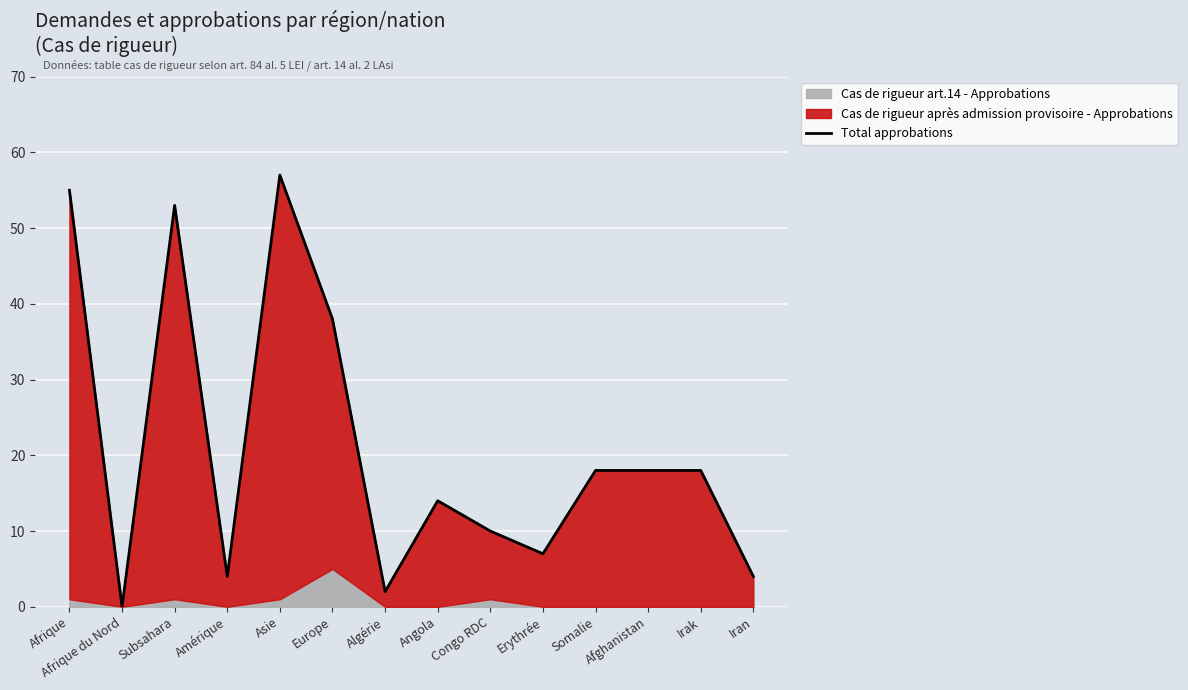

Reading left to right, what are all the values shown in this chart?

55	0	53	4	57	38	2	14	10	7	18	18	18	4